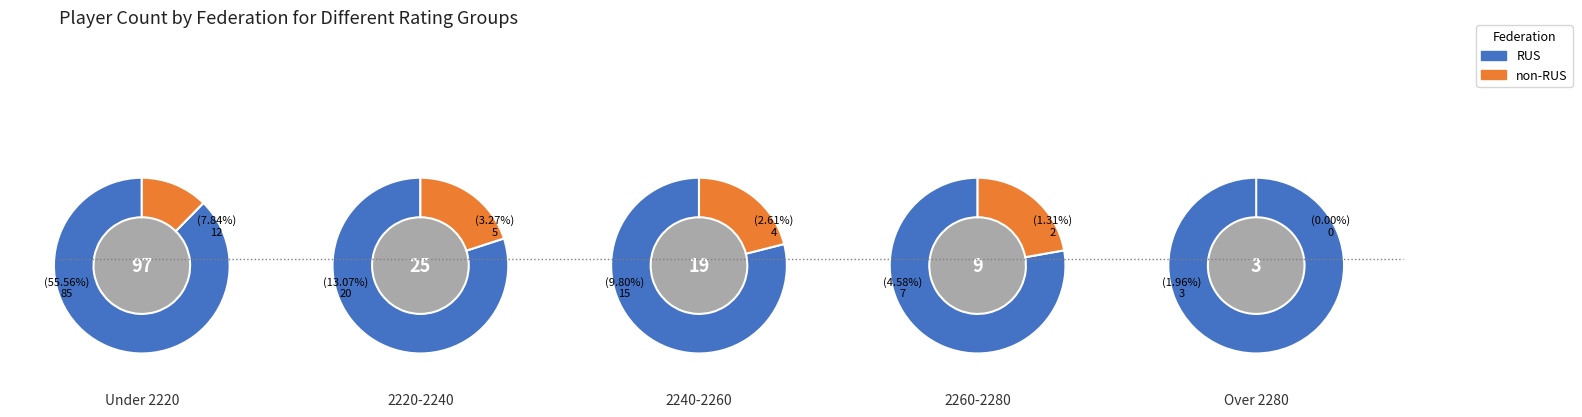

What is the largest slice in the pie chart?

RUS